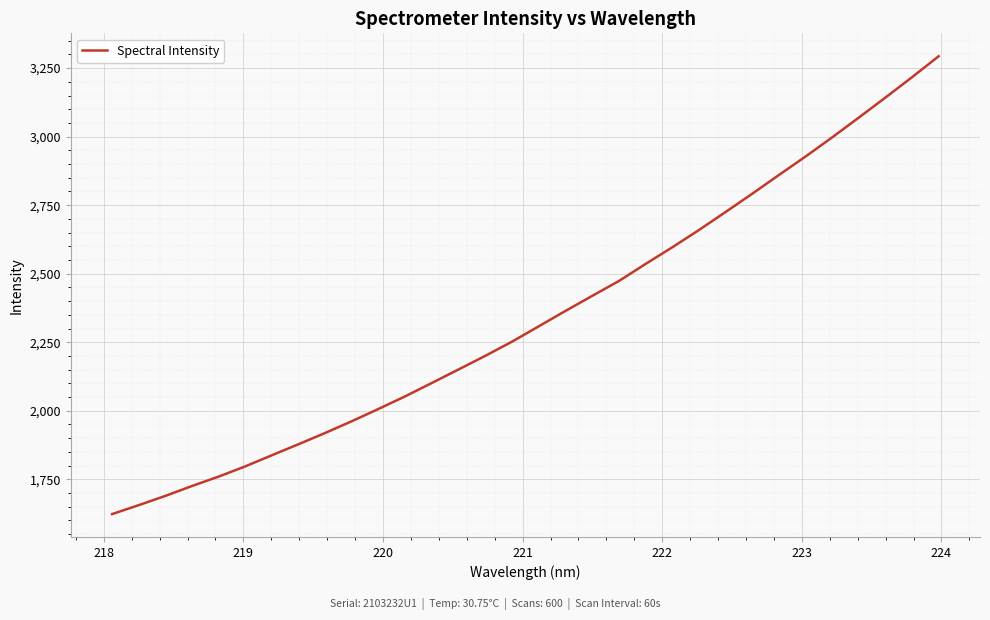

What is the difference between the maximum and minimum values?

1670.4